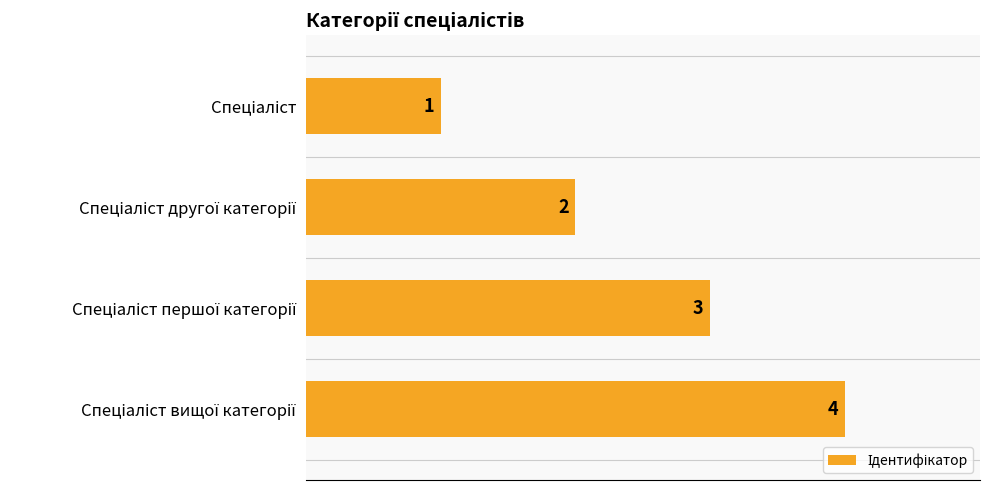

What is the sum of all values?

10